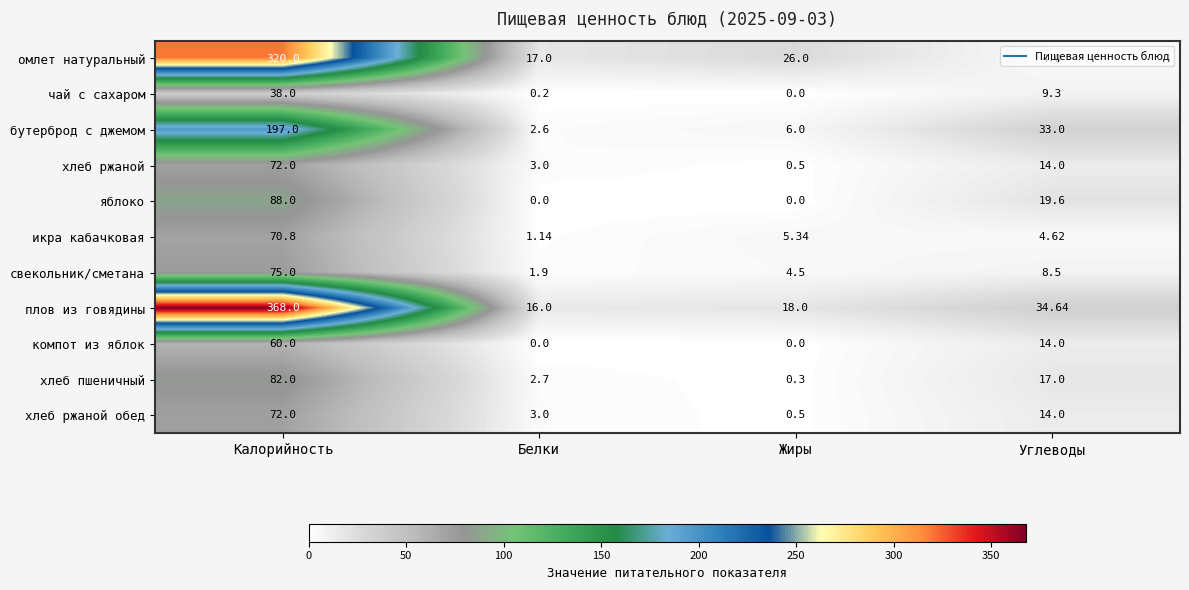

Which series changed the most between Калорийность and Углеводы?

плов из говядины